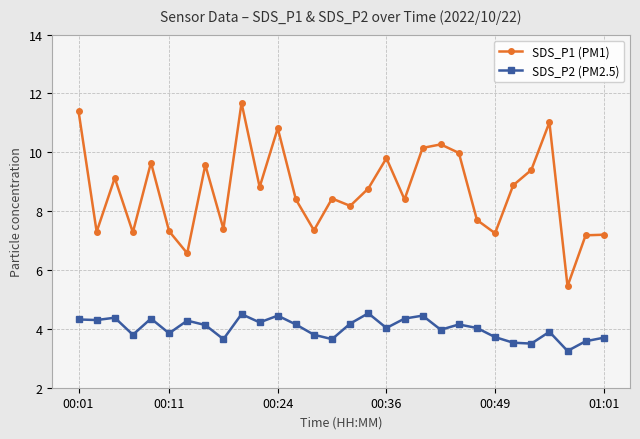

True or false: SDS_P2 (PM2.5) and SDS_P1 (PM1) cross at least once.

False